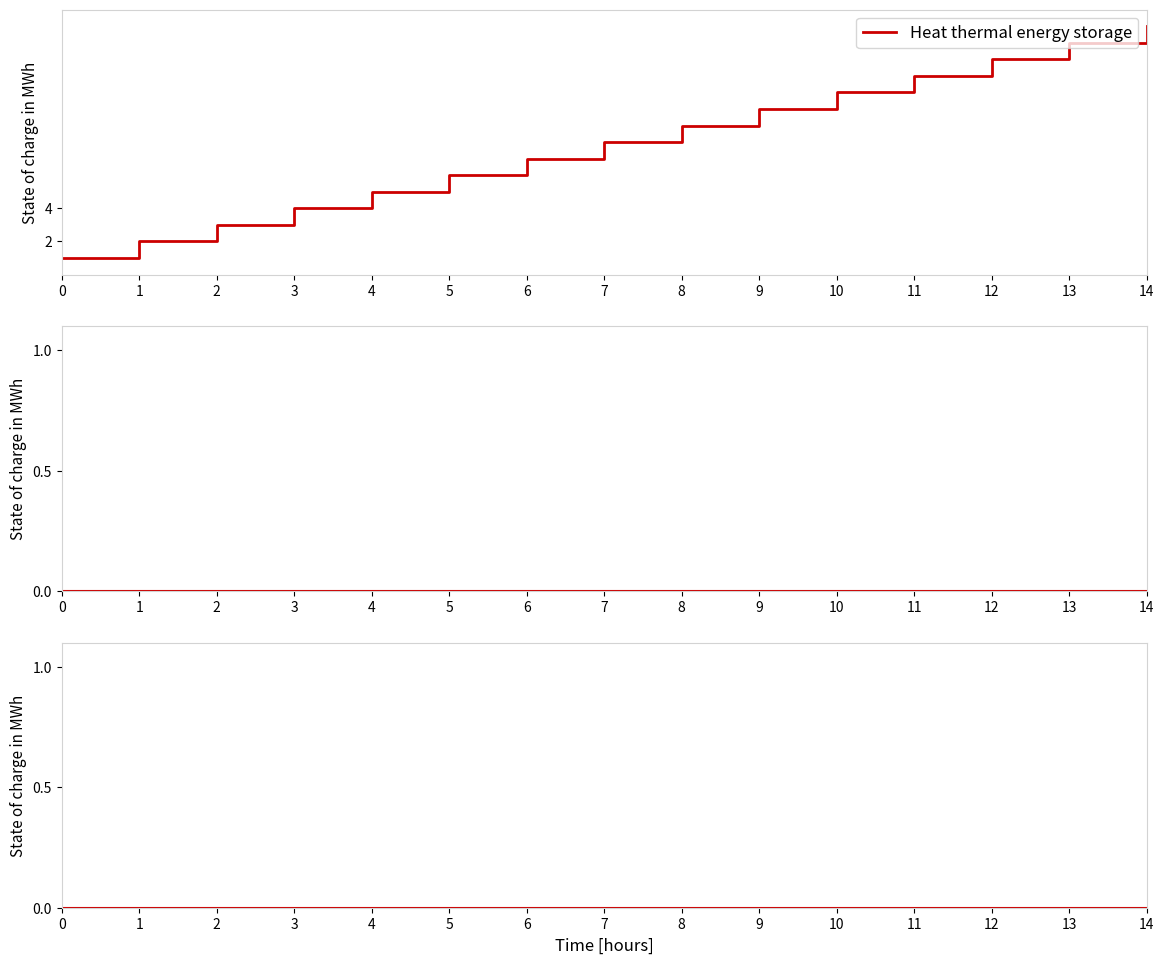

True or false: Storage 2 has a value of 0 at 6.

True